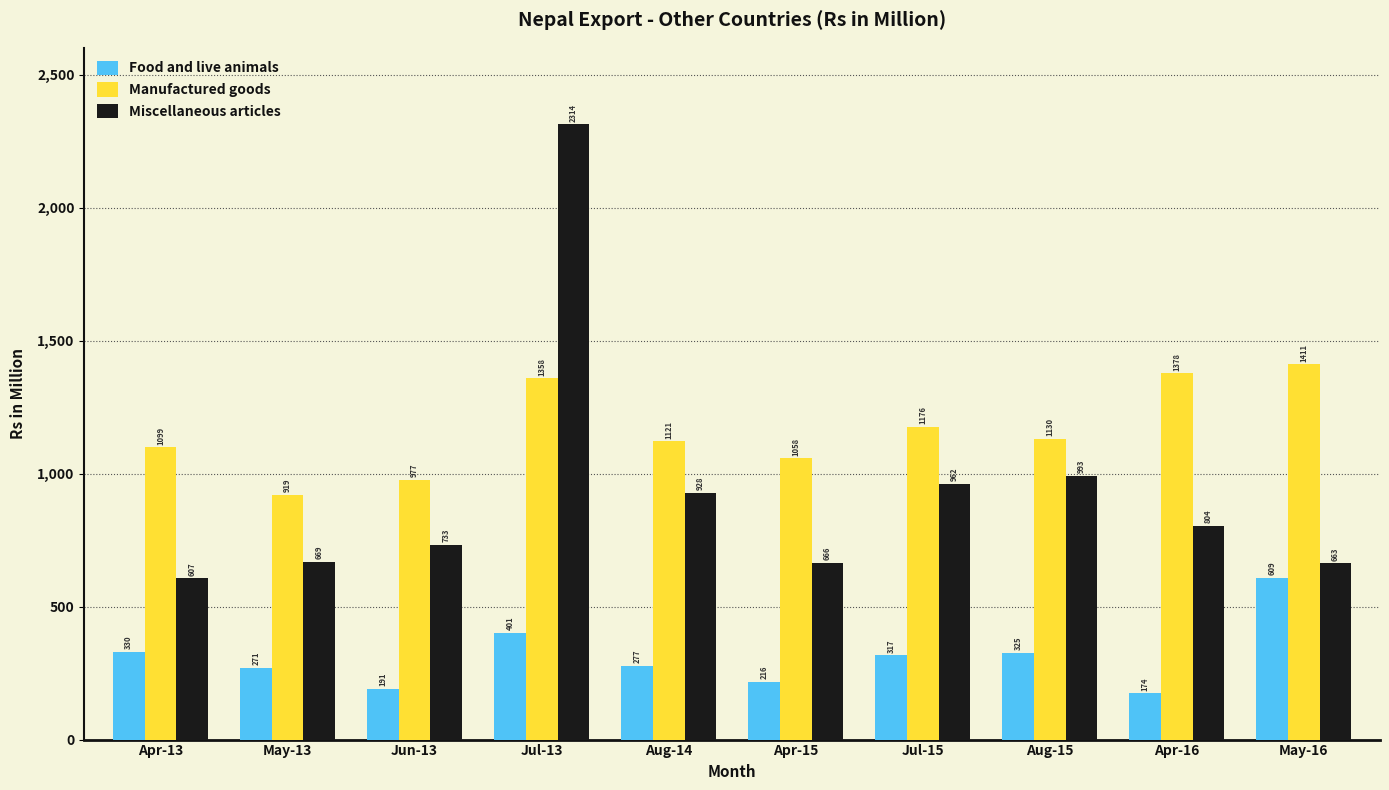

What is the difference between the Miscellaneous articles values at May-13 and Apr-16?

135.3